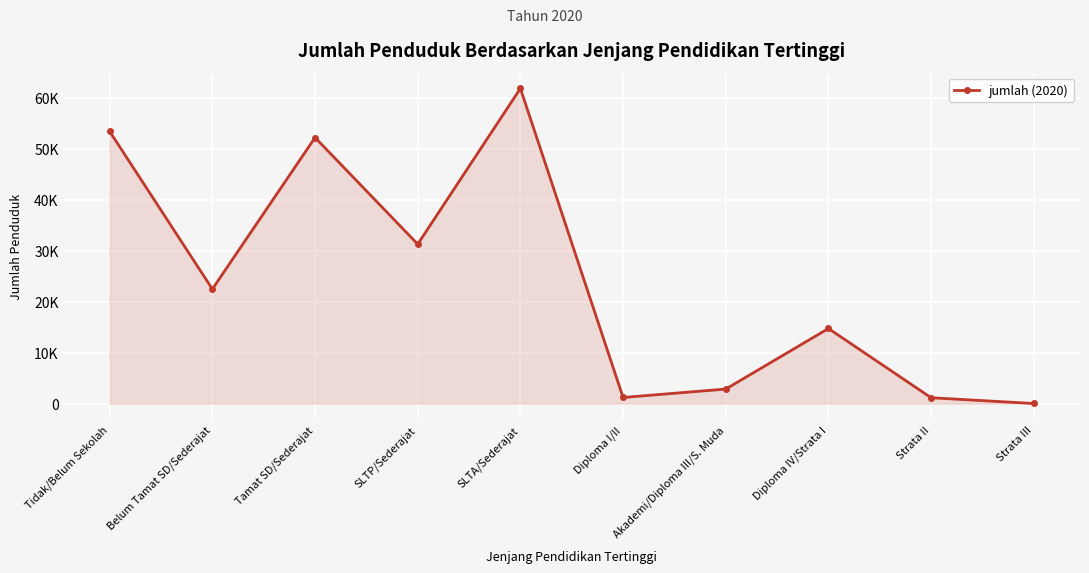

Does the chart have visible grid lines?

Yes